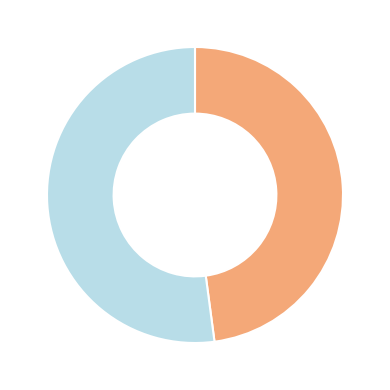

Is there a majority slice in this chart?

Yes